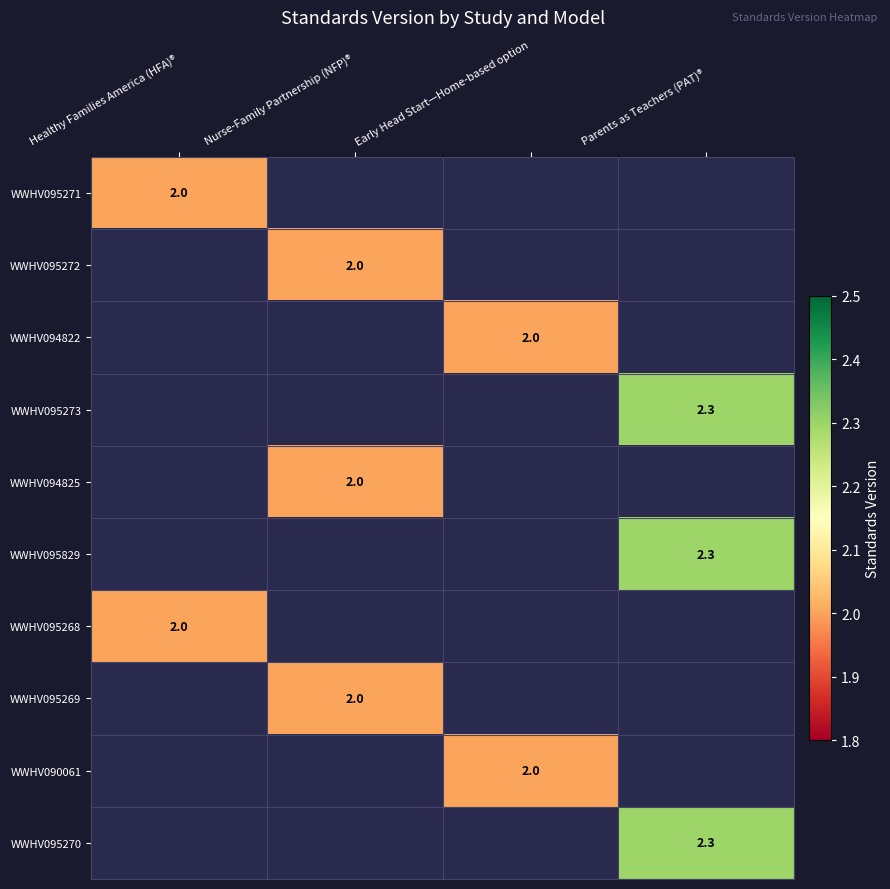

The value of WWHV094825 at Nurse-Family Partnership (NFP)® is 0.4. True or false?

False